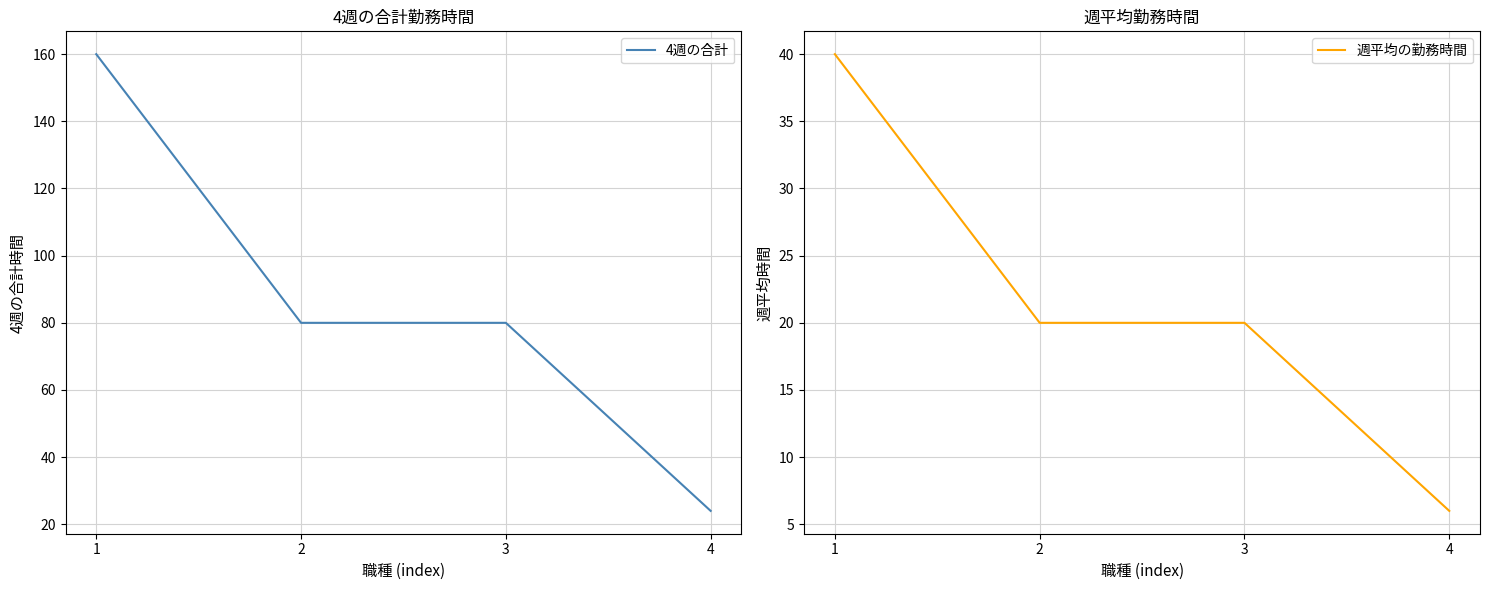

True or false: 4週の合計 has more than 1 interior local peaks.

False